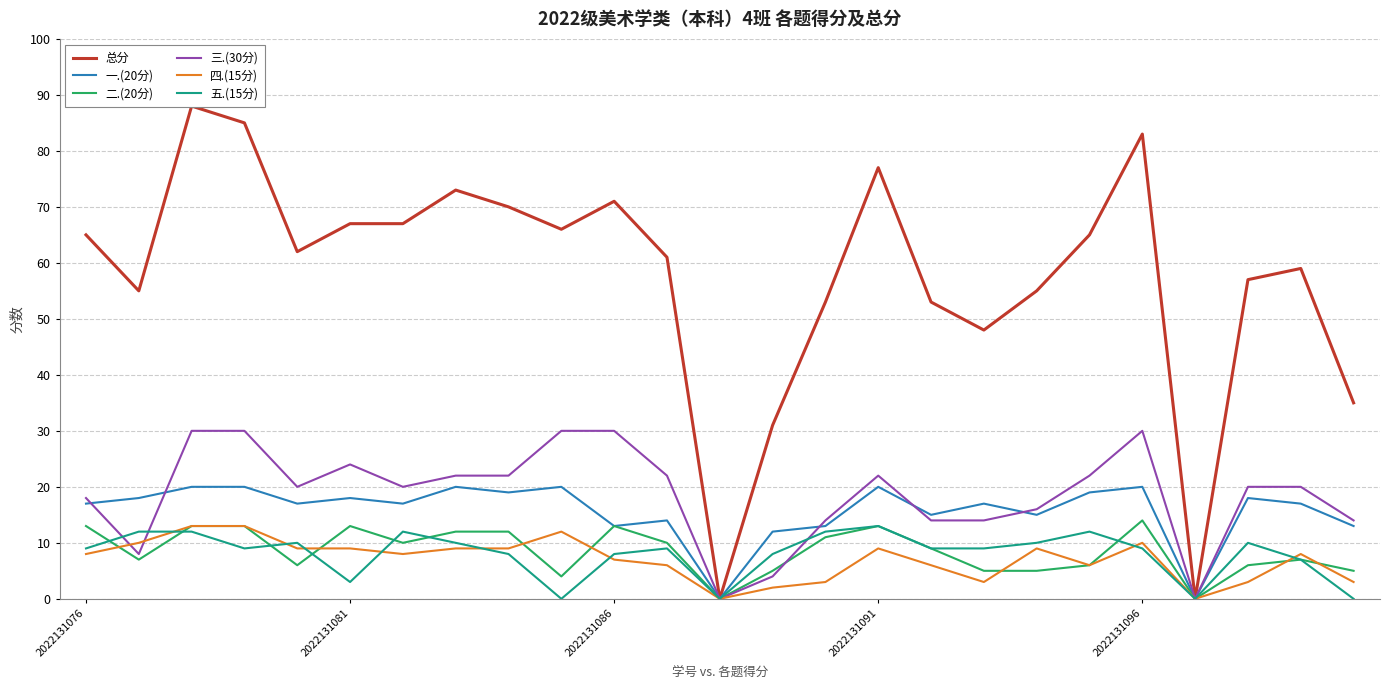

Which series has the widest spread of values?

总分